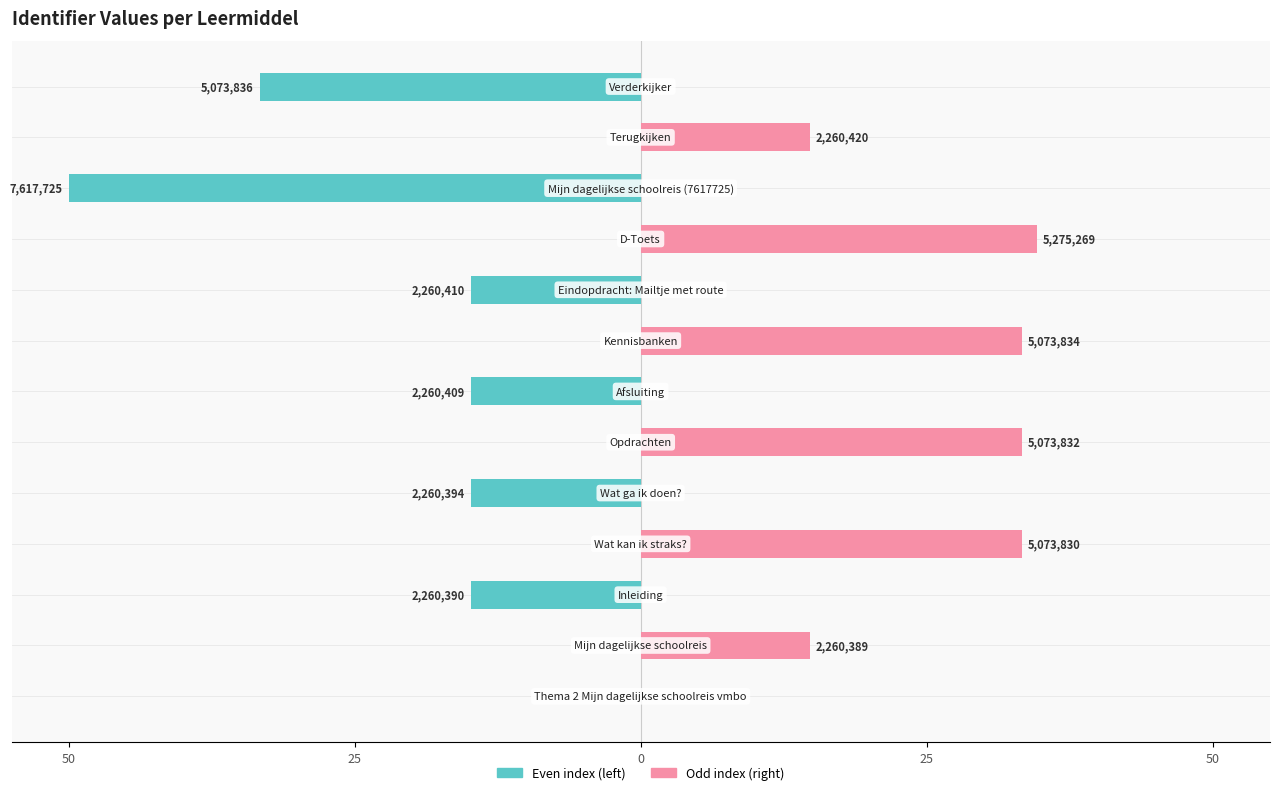

True or false: Odd index has a value of 0.0 at 12.

True